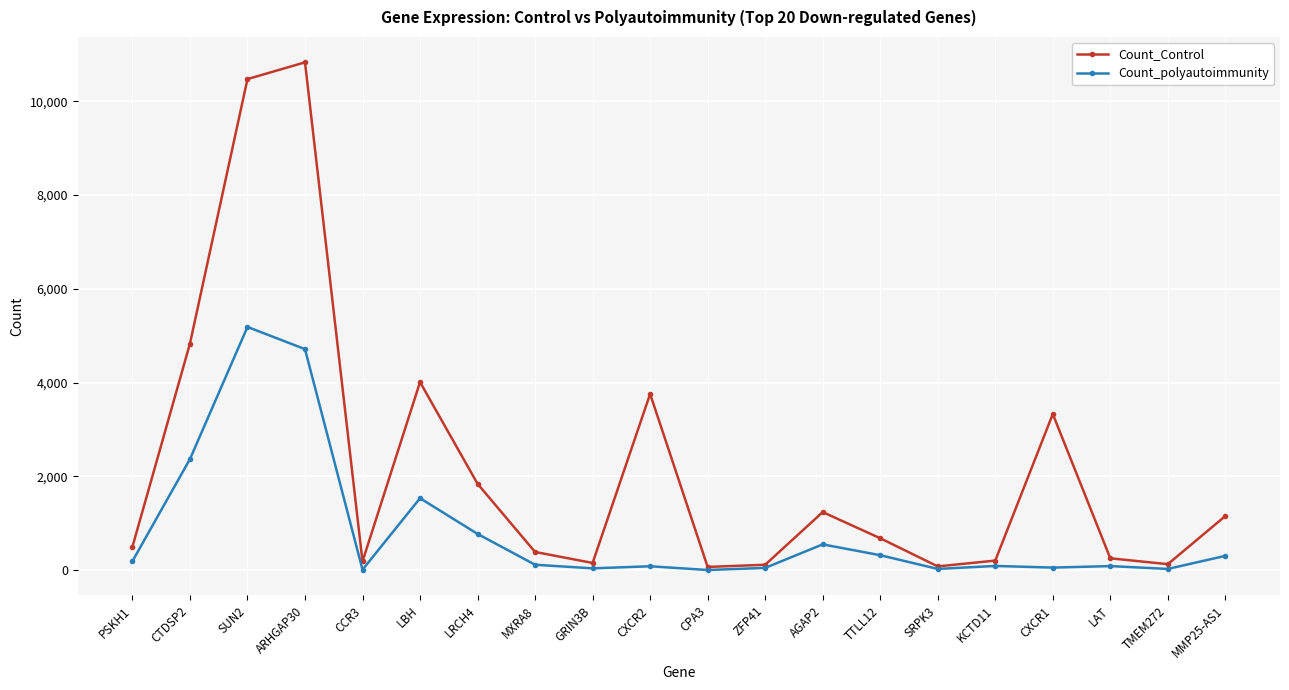

Where is Count_Control nearest to the value 5448?

CTDSP2